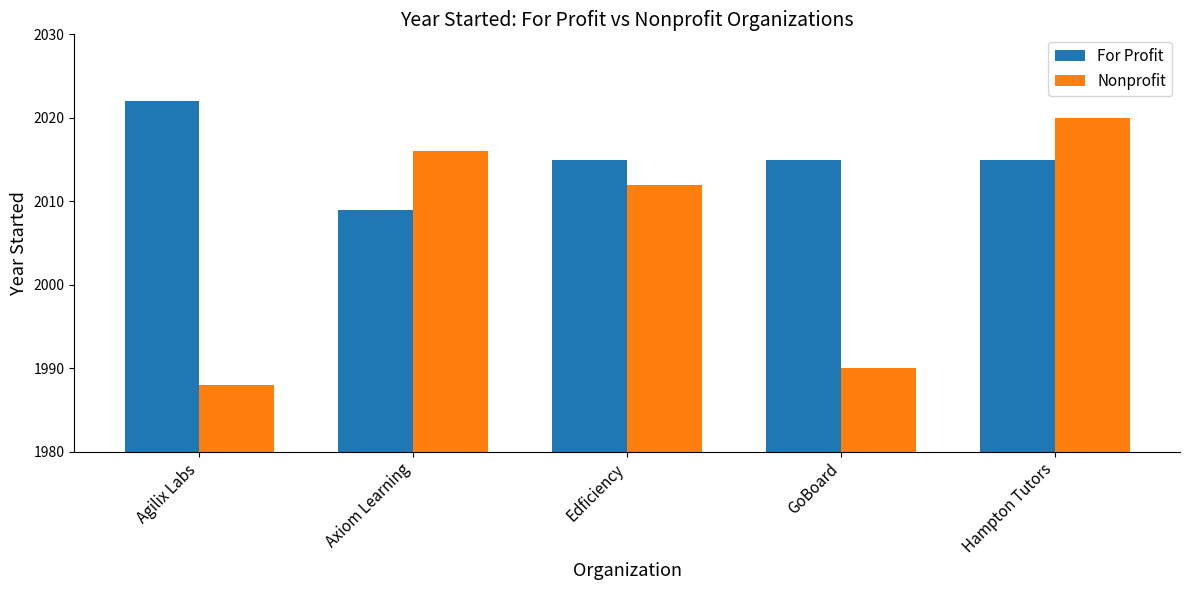

What is the maximum value for For Profit?

2022